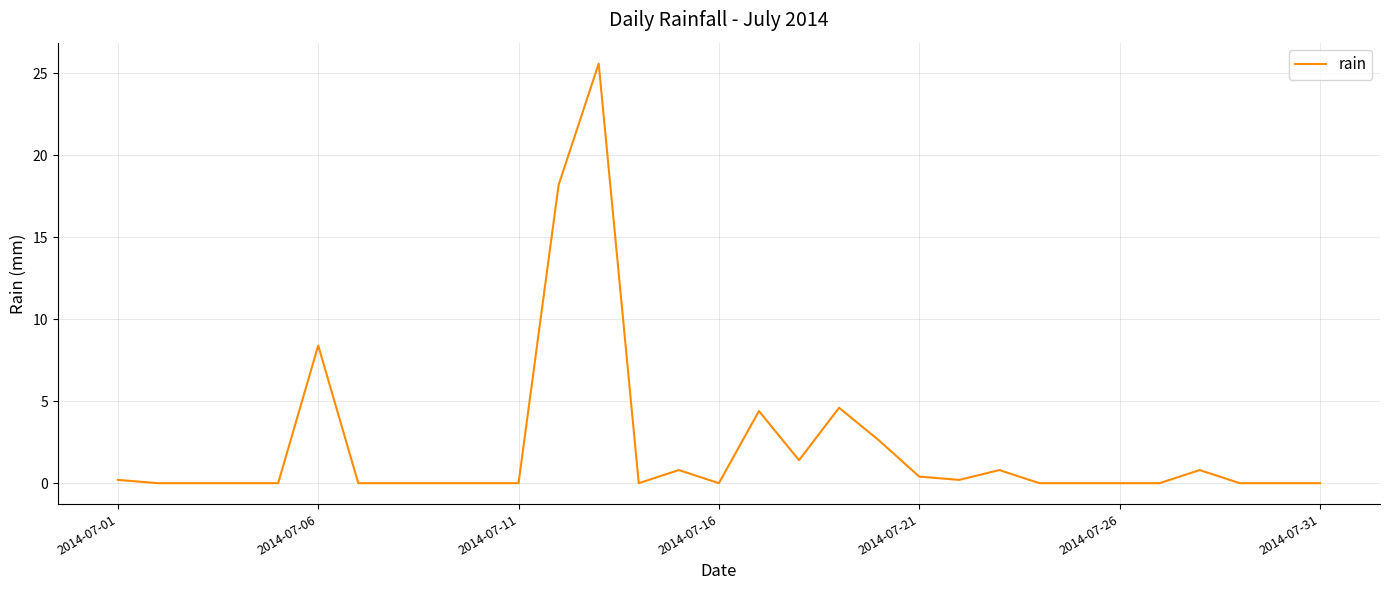

What is the greatest value displayed?

25.6